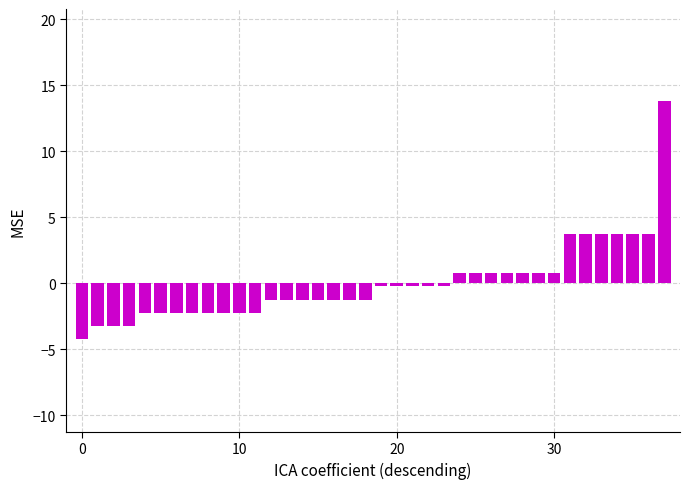

What is the minimum value shown in the chart?

-4.2